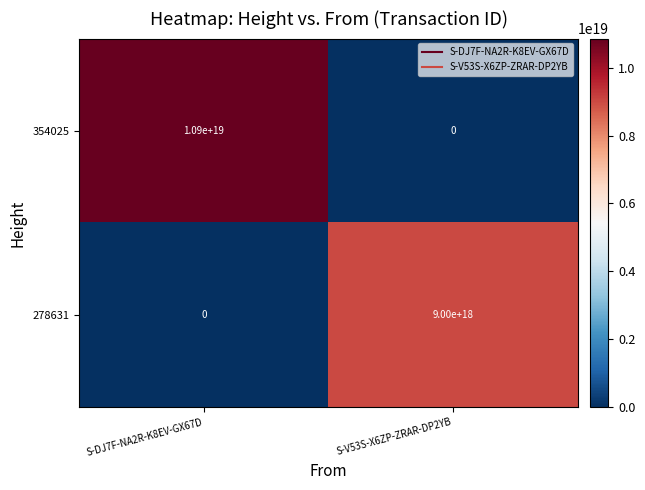

Which category has the lowest value in the 354025 series?

S-V53S-X6ZP-ZRAR-DP2YB